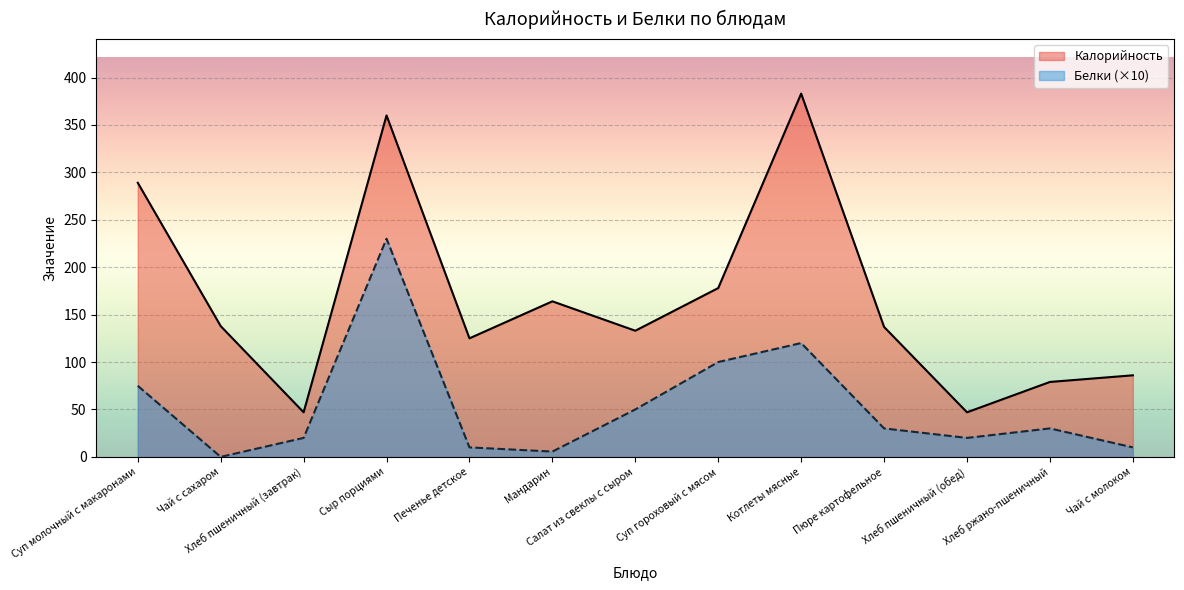

Reading left to right, what are all the values shown in this chart?

Калорийность: 289.0	137.9	47.0	360.0	125.0	164.0	133.0	178.0	383.0	137.0	47.0	79.0	86.0
Белки: 74.9	0.0	20.0	230.0	10.0	5.6	50.0	100.0	120.0	30.0	20.0	30.0	10.0